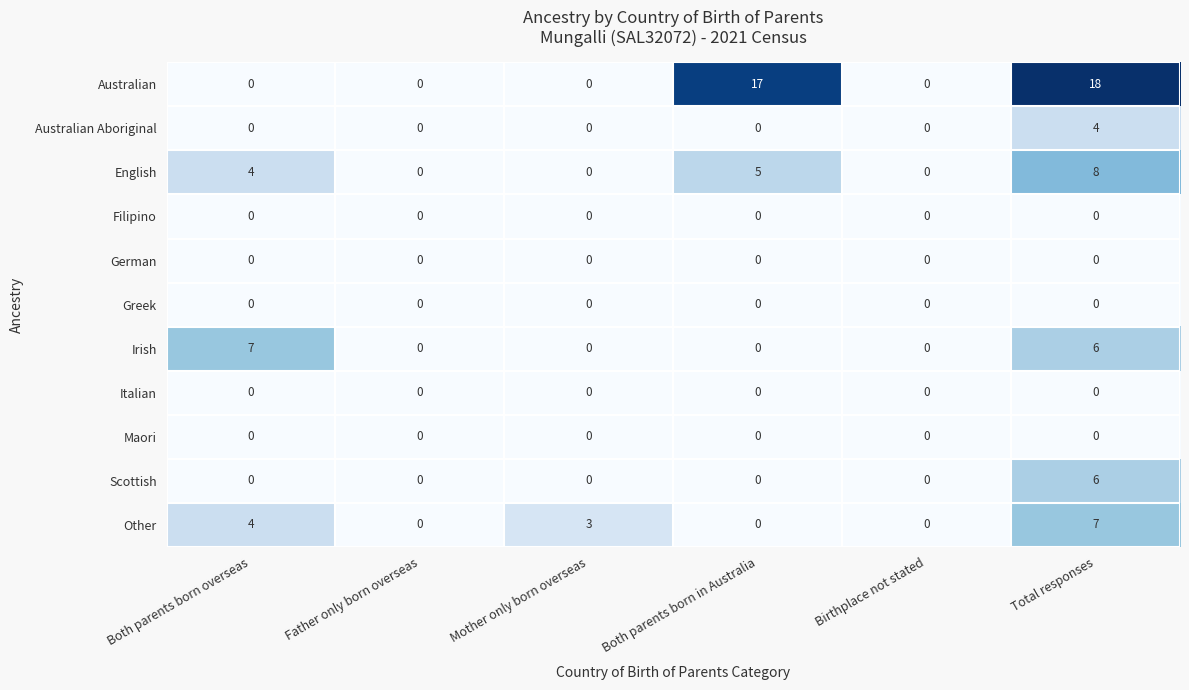

At which category is the sum across all series the highest?

Total responses